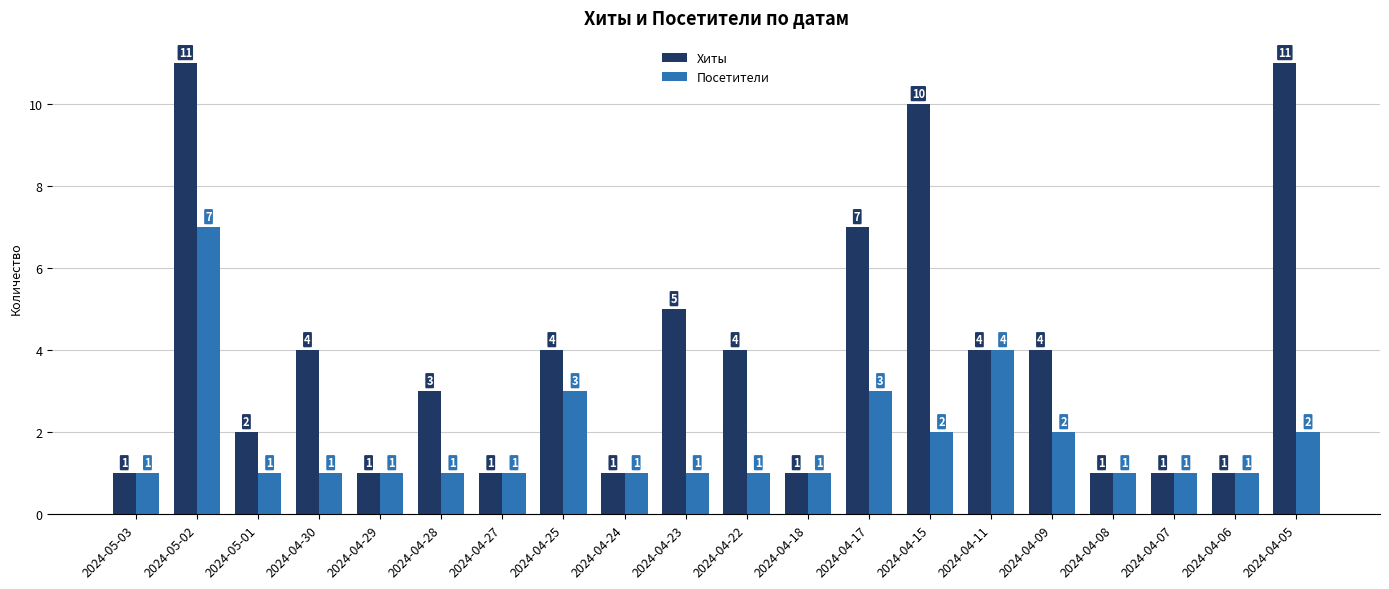

Rank the series at 2024-05-02 from lowest to highest value.

Посетители, Хиты